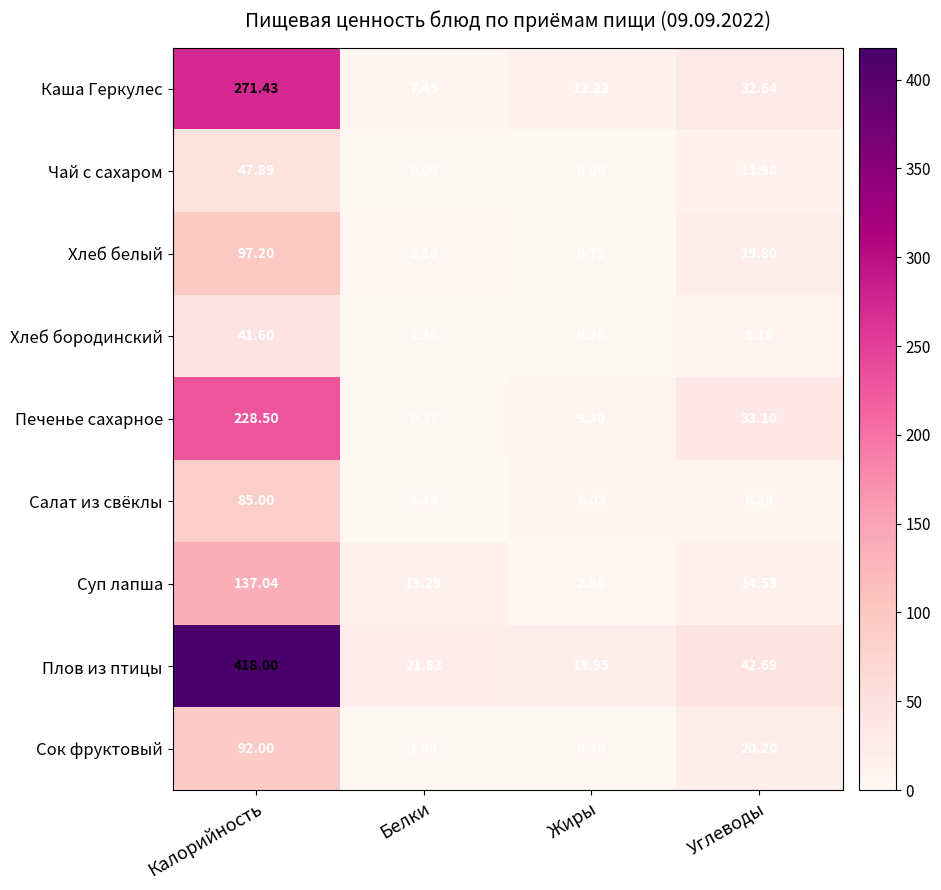

Rank the categories by Хлеб белый value from lowest to highest.

Жиры, Белки, Углеводы, Калорийность